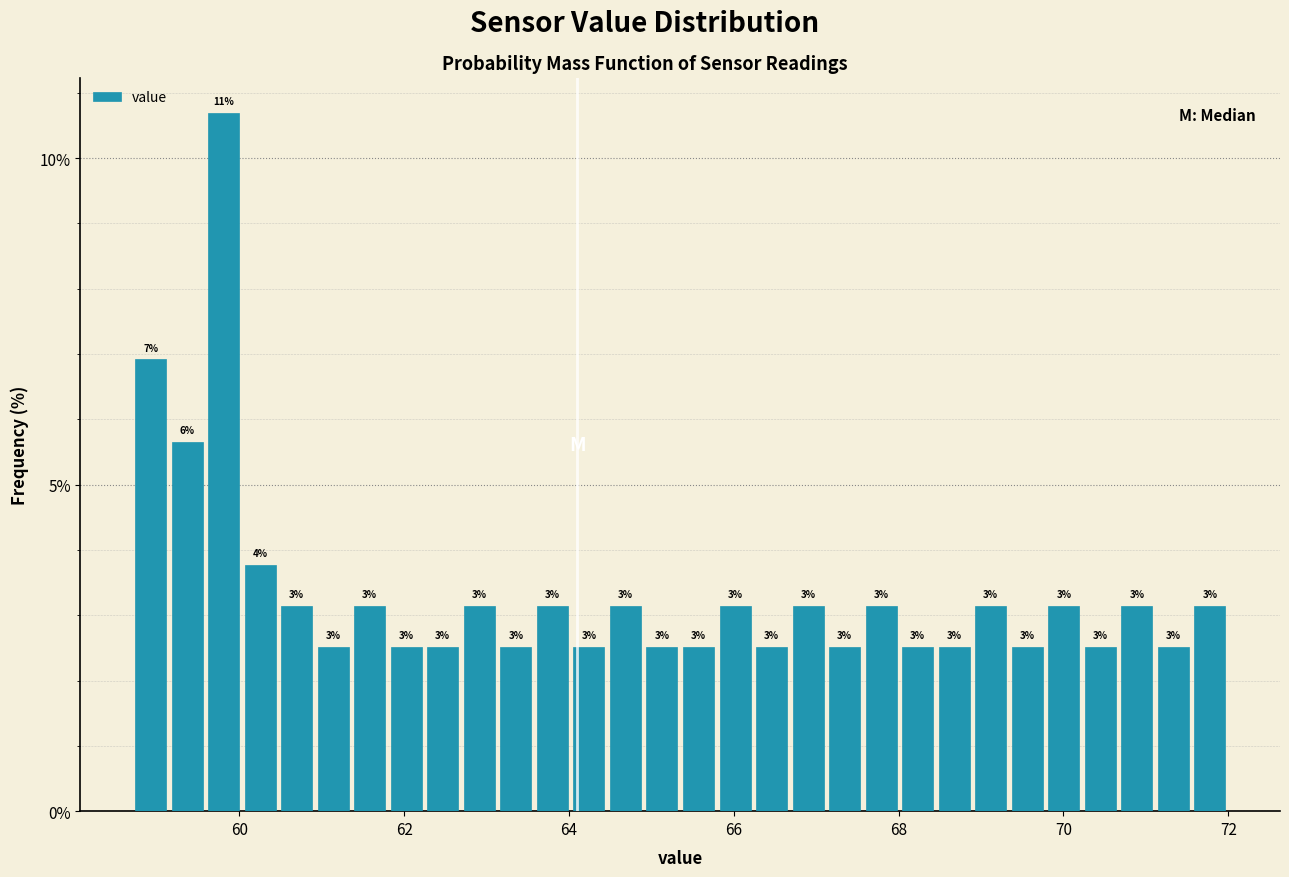

Around what value on the x-axis is the tallest bar? Give the approximate position of its centre, as read against the axis.

59.8